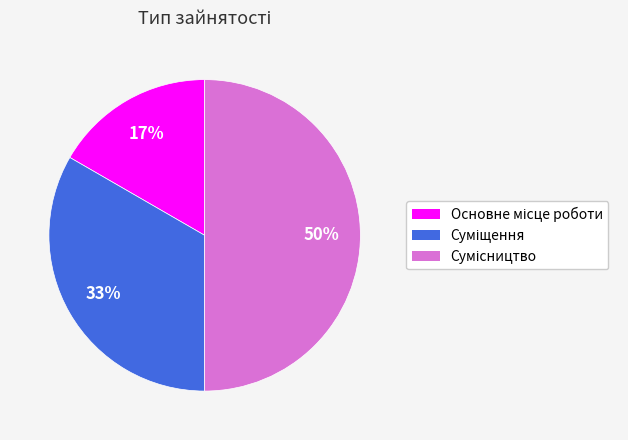

To the nearest percent, what is the average slice percentage?

33%